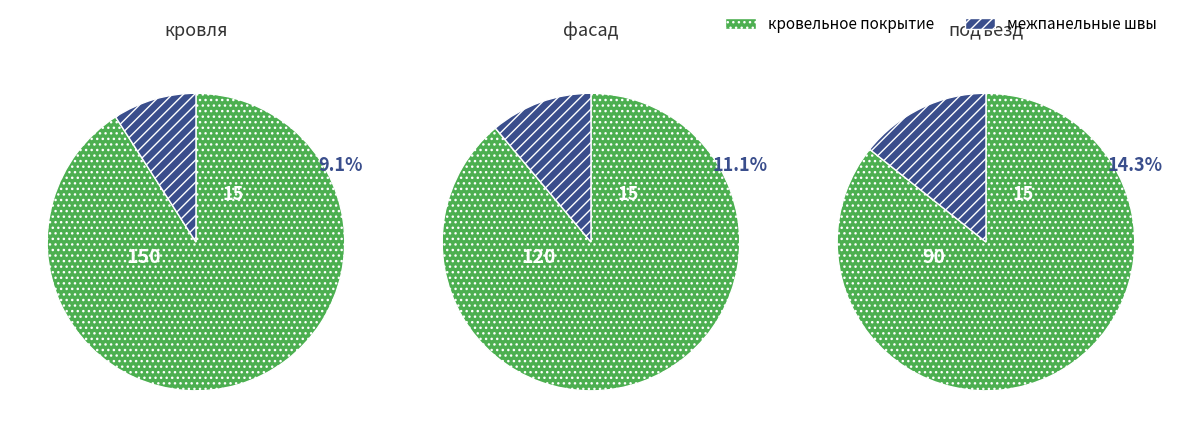

Which category has the biggest portion of the pie?

кровельное покрытие (м/п)